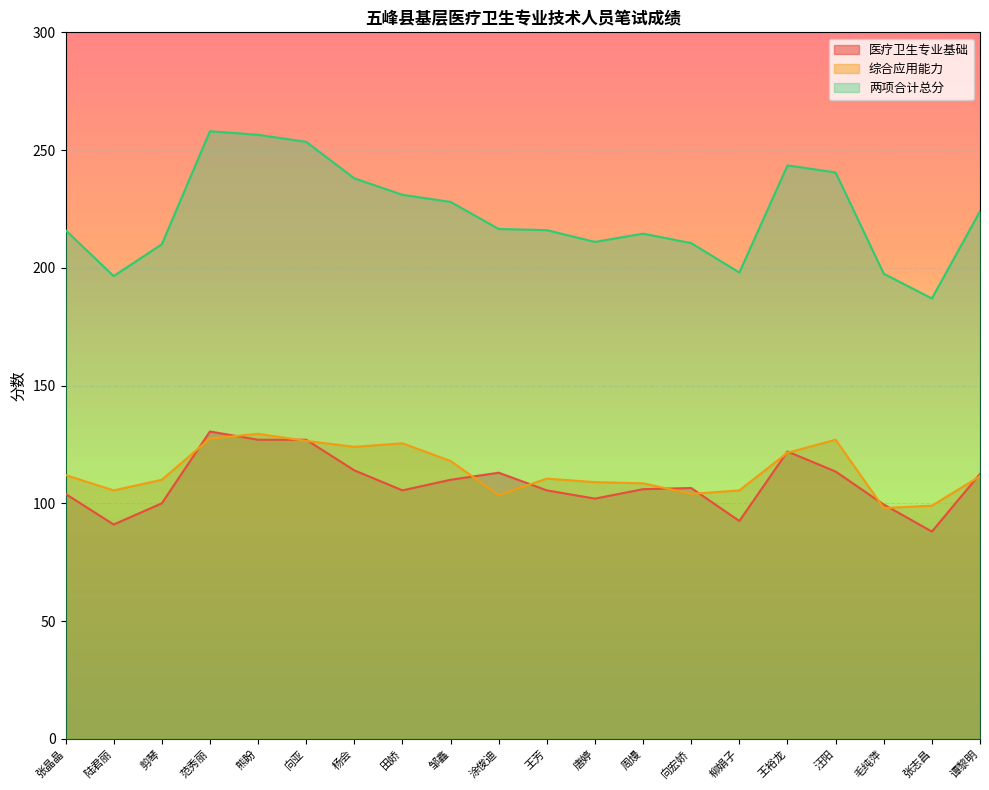

At which category is the sum across all series the highest?

范秀丽